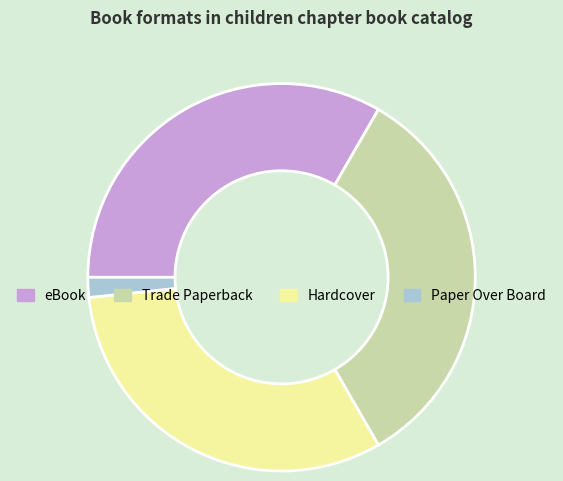

Between Paper Over Board and Trade Paperback, which is larger?

Trade Paperback